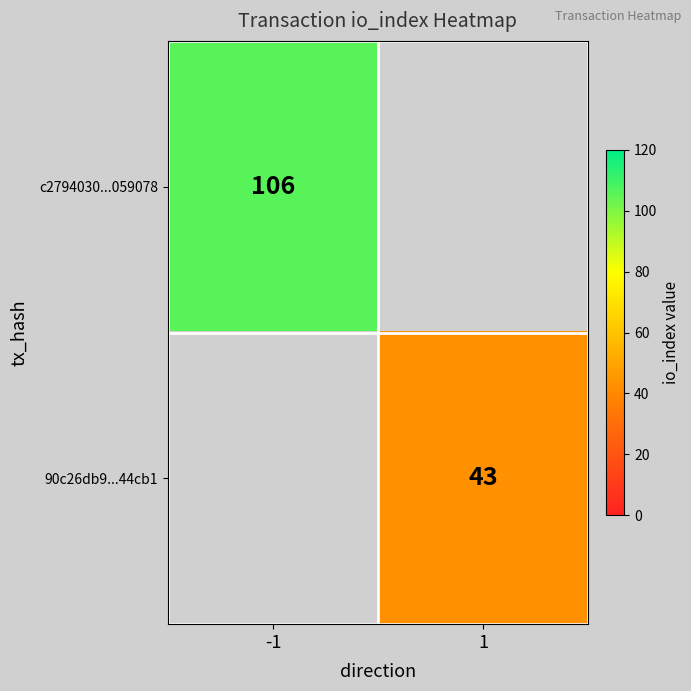

The value of c2794030...059078 at -1 is 186. True or false?

False